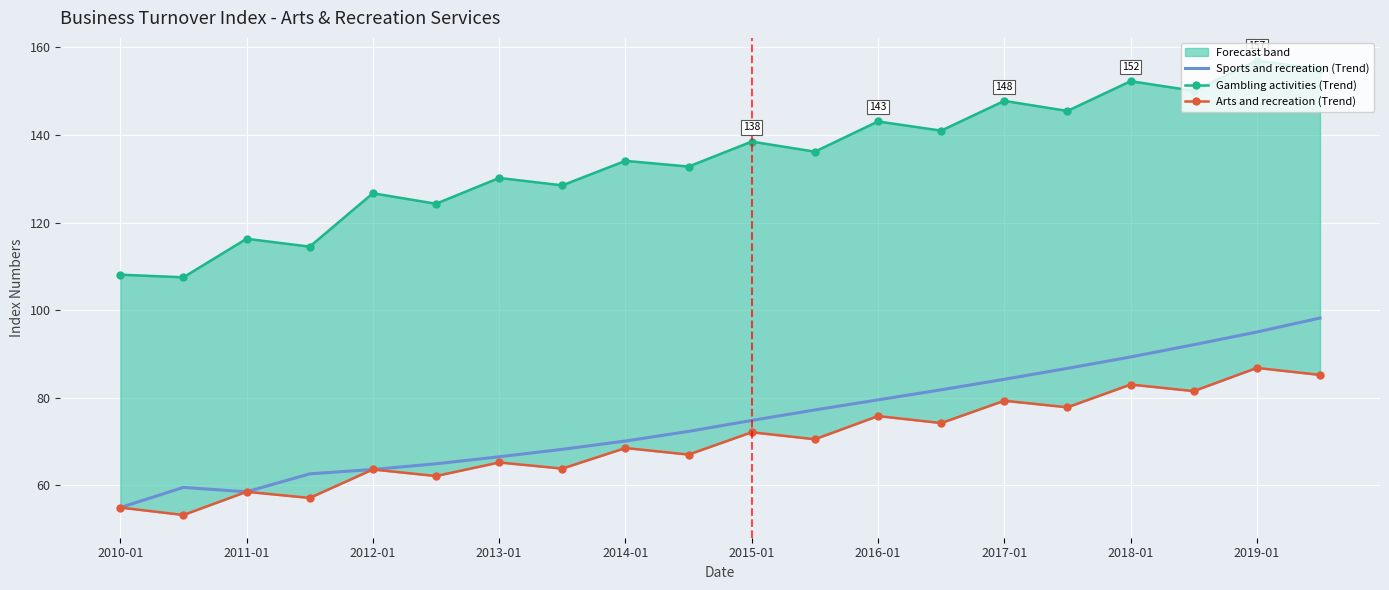

What is the difference between the maximum and minimum values in the Sports and recreation (Trend) series?

43.3